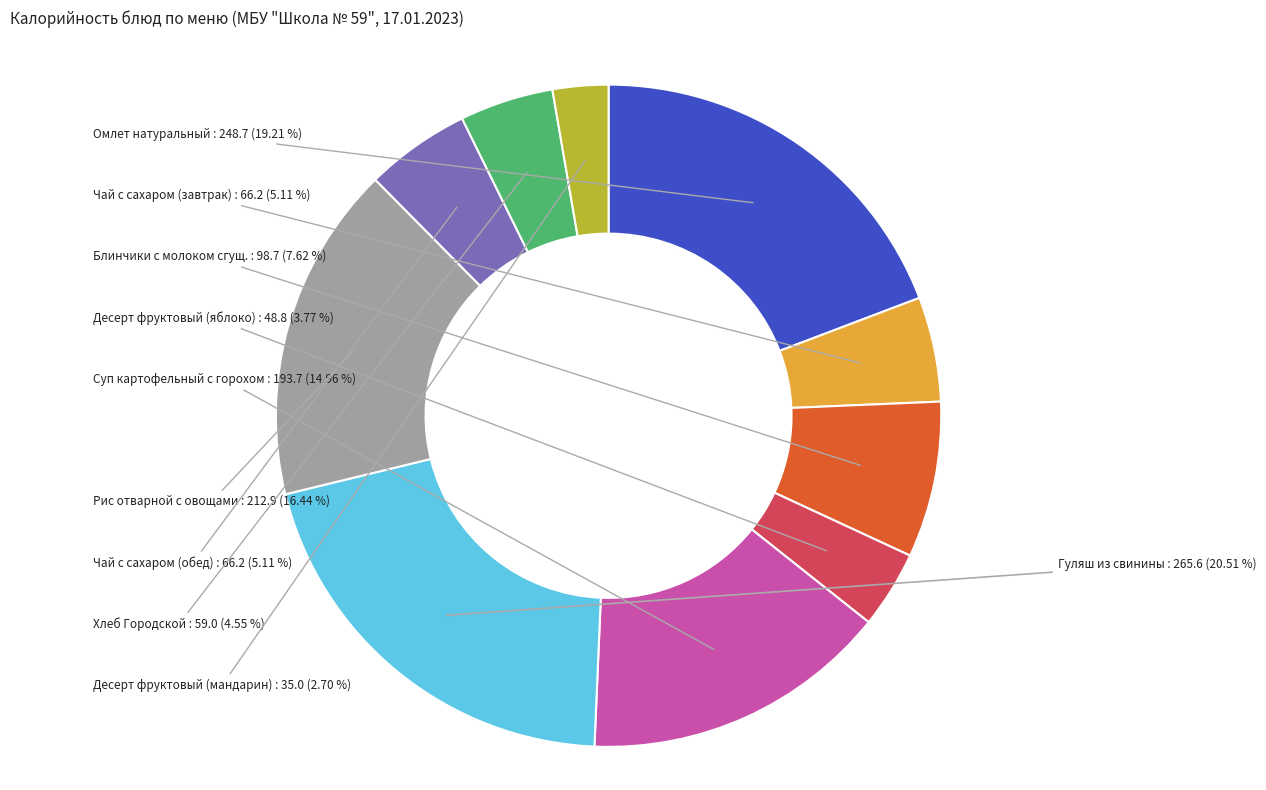

What percentage is the Десерт фруктовый (мандарин) slice, to the nearest percent?

3%